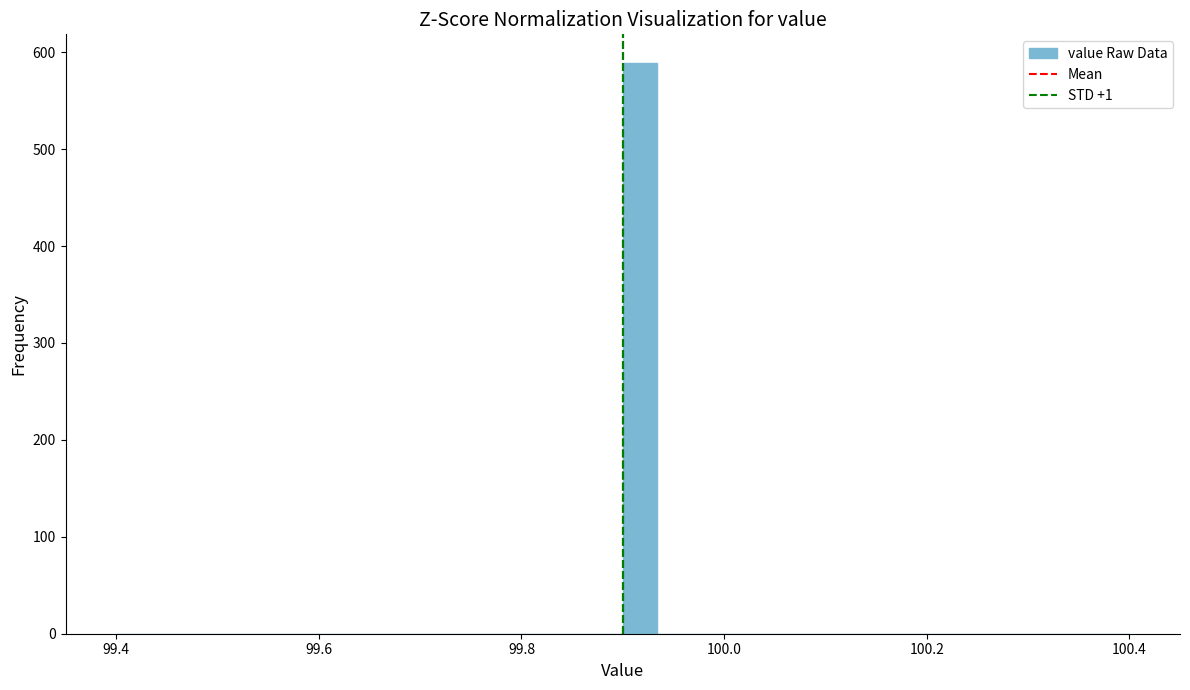

Read against the x-axis, roughly where is the centre of the tallest bar?

99.92